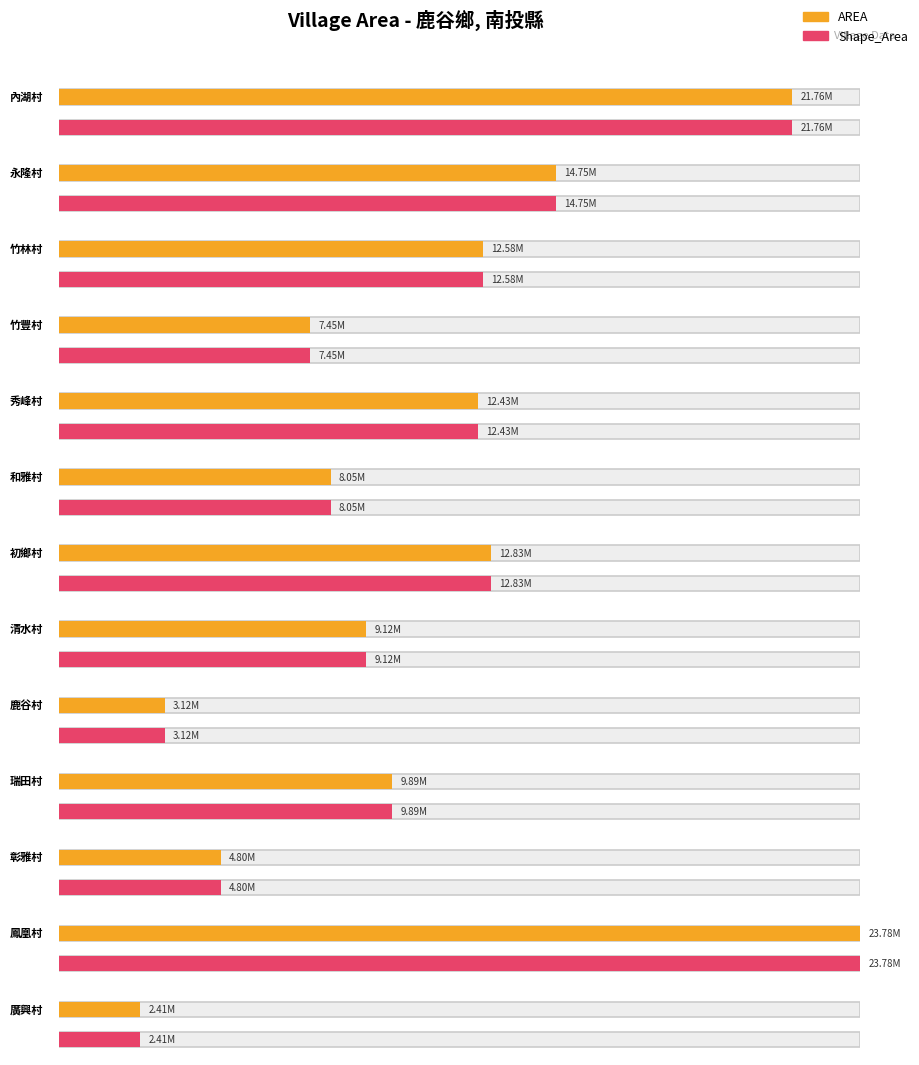

List the labels in order of Shape_Area value, smallest first.

廣興村, 鹿谷村, 彰雅村, 竹豐村, 和雅村, 清水村, 瑞田村, 秀峰村, 竹林村, 初鄉村, 永隆村, 內湖村, 鳳凰村